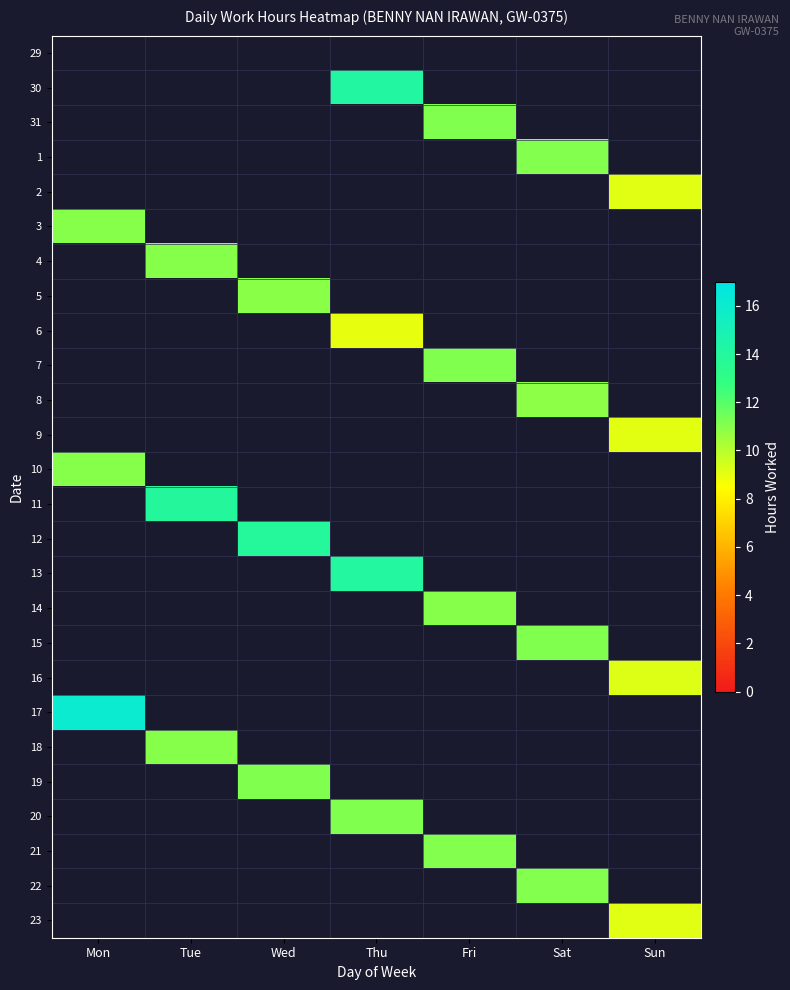

Rank the series by their maximum value, from lowest to highest.

29, 6, 9, 2, 23, 16, 8, 5, 4, 14, 18, 10, 3, 22, 21, 1, 7, 15, 19, 20, 31, 12, 11, 13, 30, 17